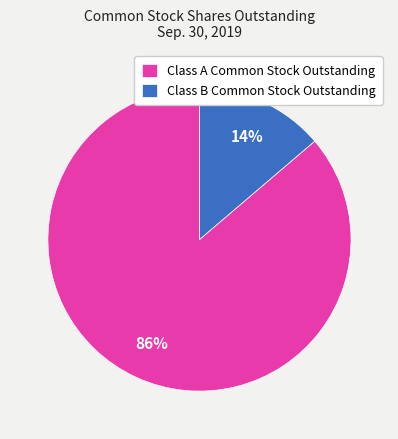

Which slice represents more than half of the pie?

Class A Common Stock Outstanding